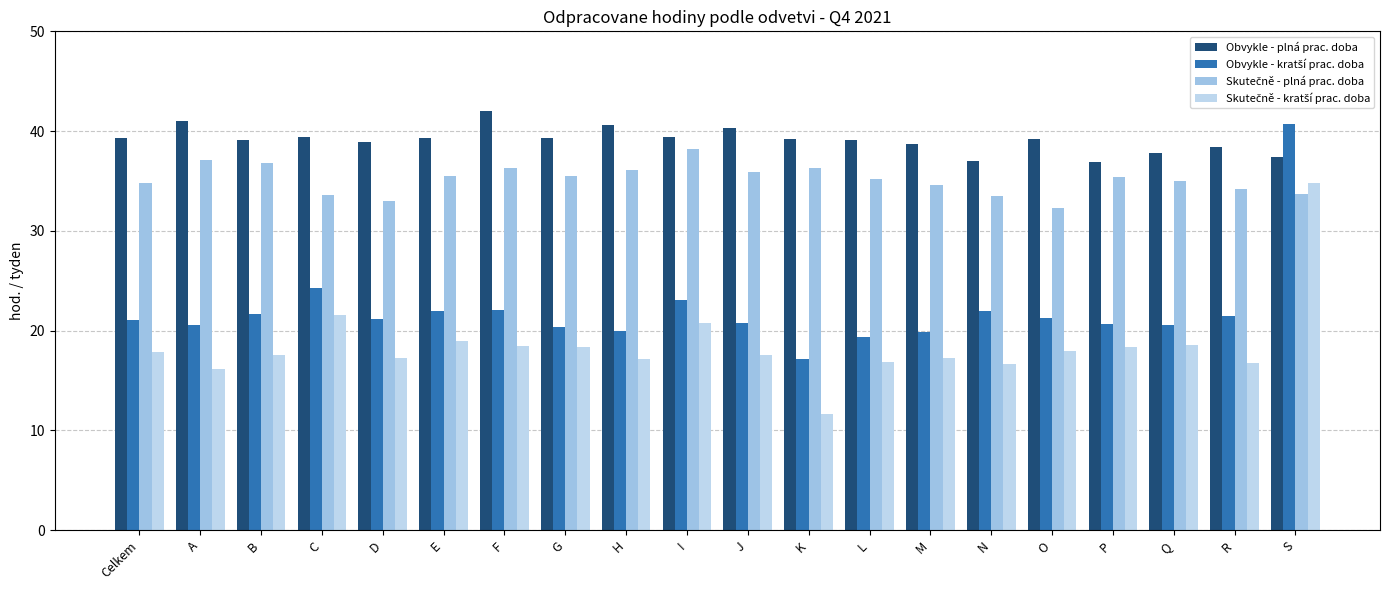

Which category has the highest value across all series?

F